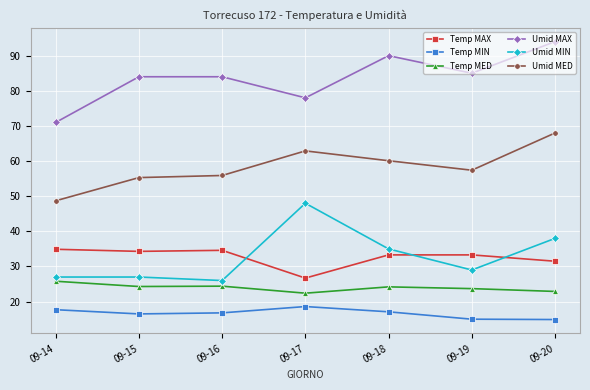

What is the sum of the Umid MIN values at 09-18 and 09-15?

62.0